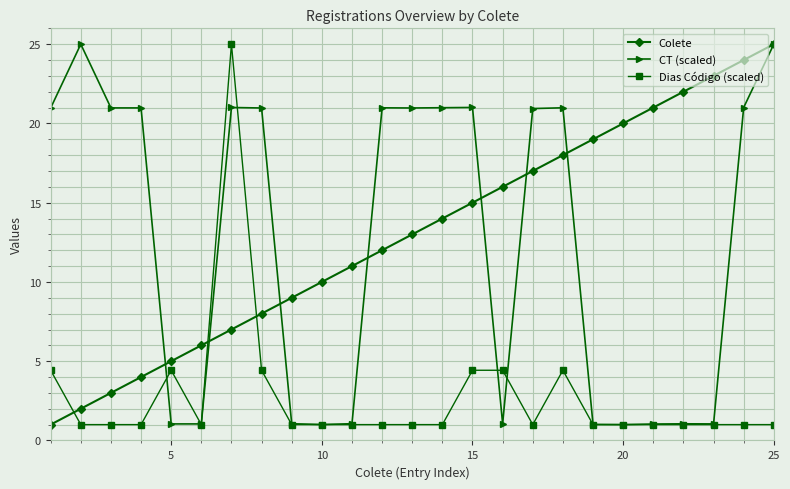

True or false: Colete has more than 1 points higher than both neighbors.

False